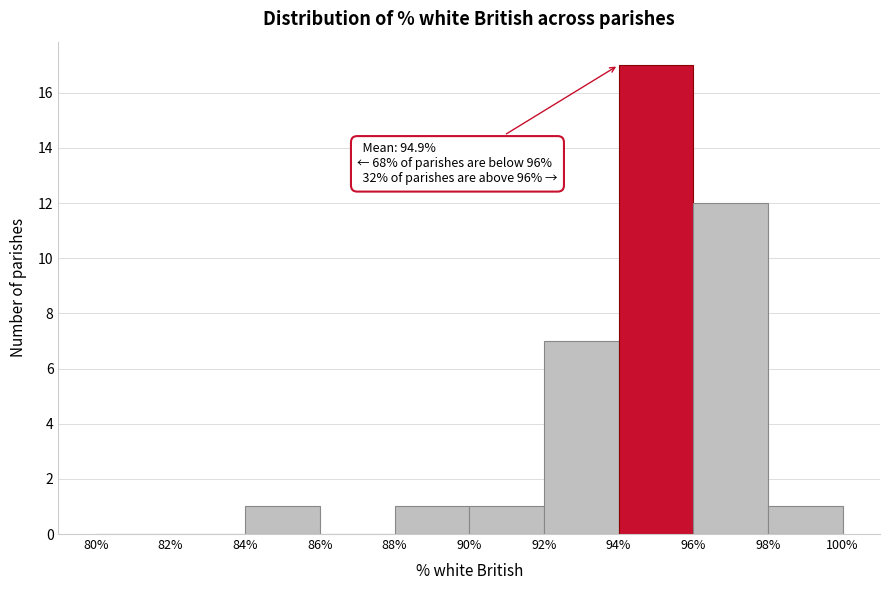

Which range on the x-axis has the tallest bar?

94% to 96%